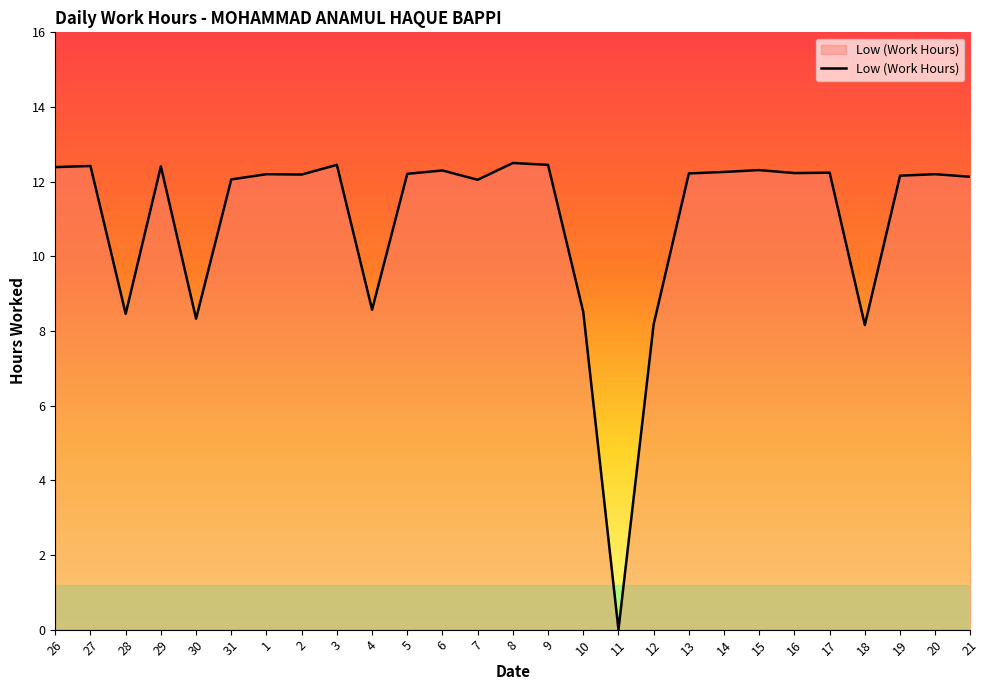

The value at 8 is 12.5. True or false?

True